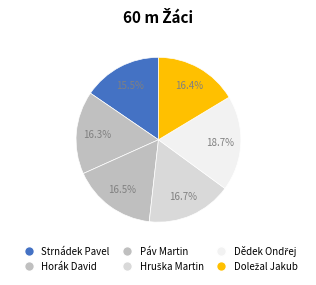

How many segments does this pie chart have?

6